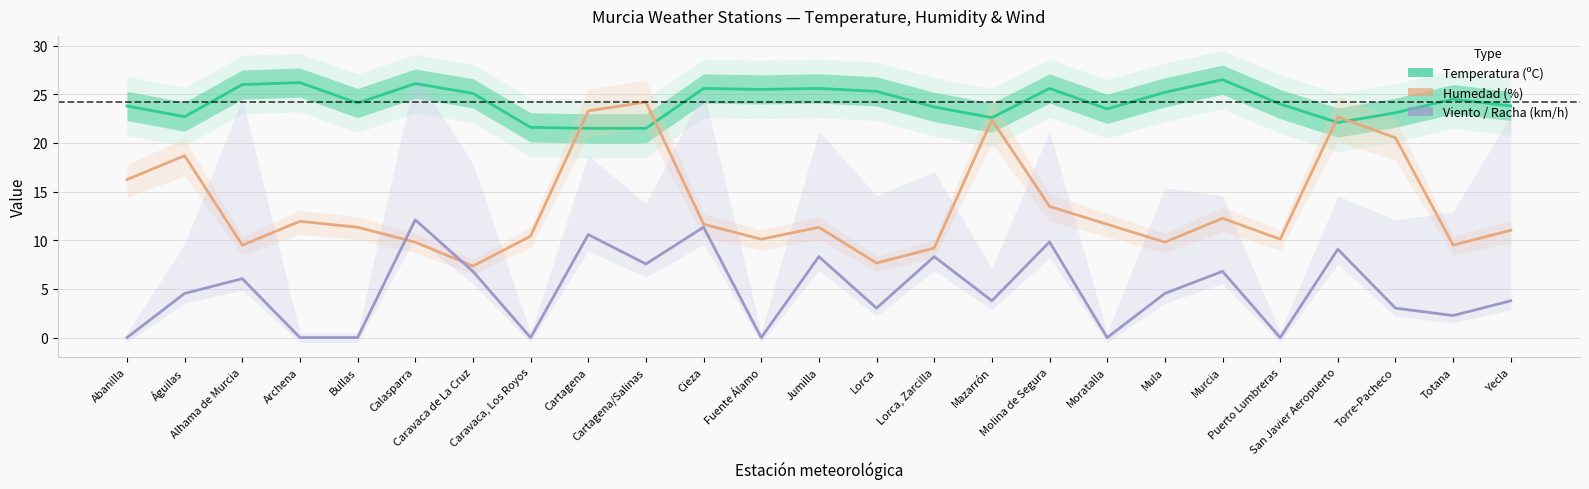

What is the minimum value for Temperatura (ºC)?

21.5